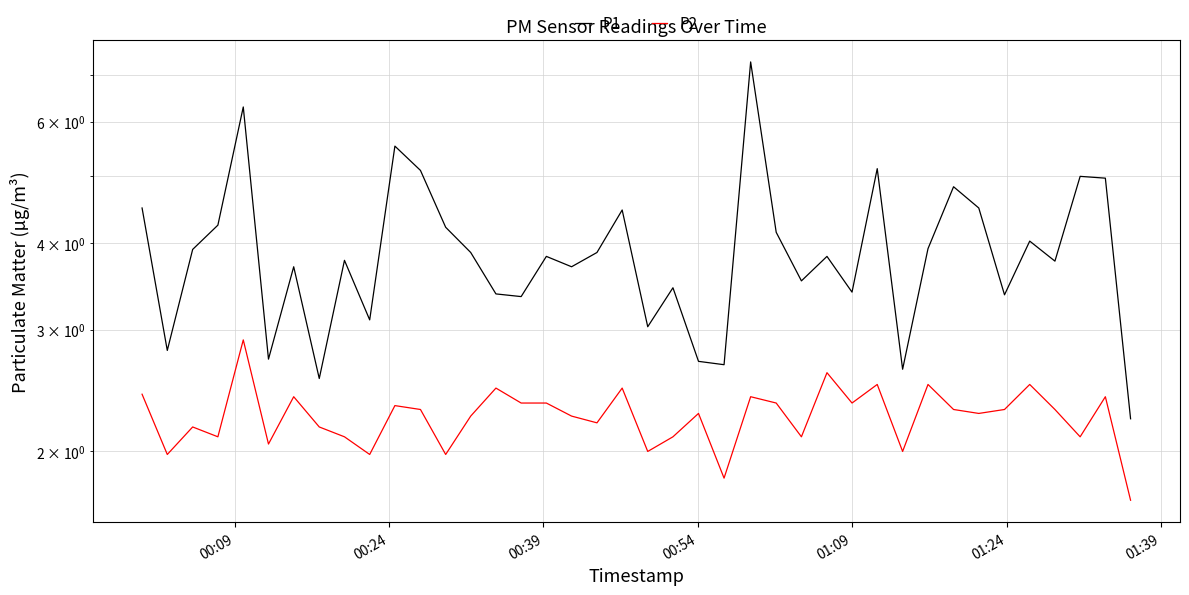

What is the average value of the P1 series?

3.9